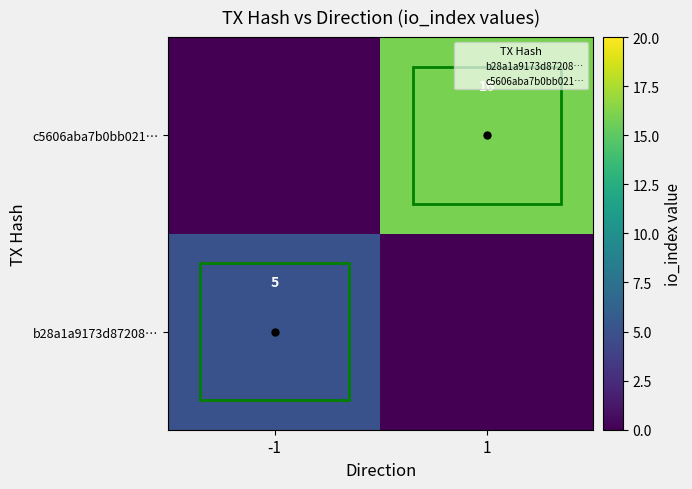

What is the sum of the b28a1a9173d87208… values at -1 and 1?

5